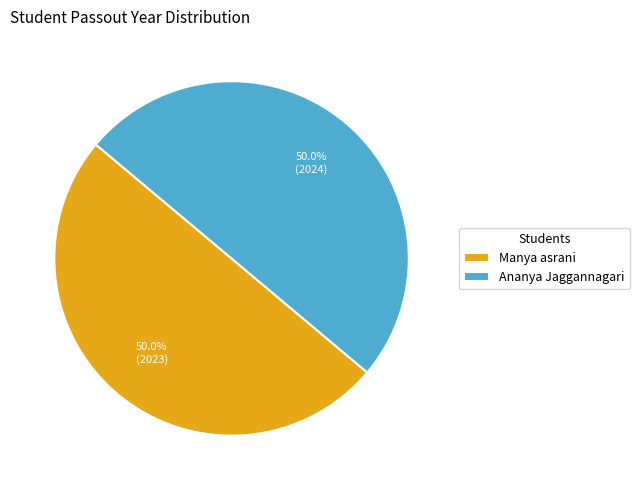

What is the ratio of the value at Manya asrani to the value at Ananya Jaggannagari?

1.0